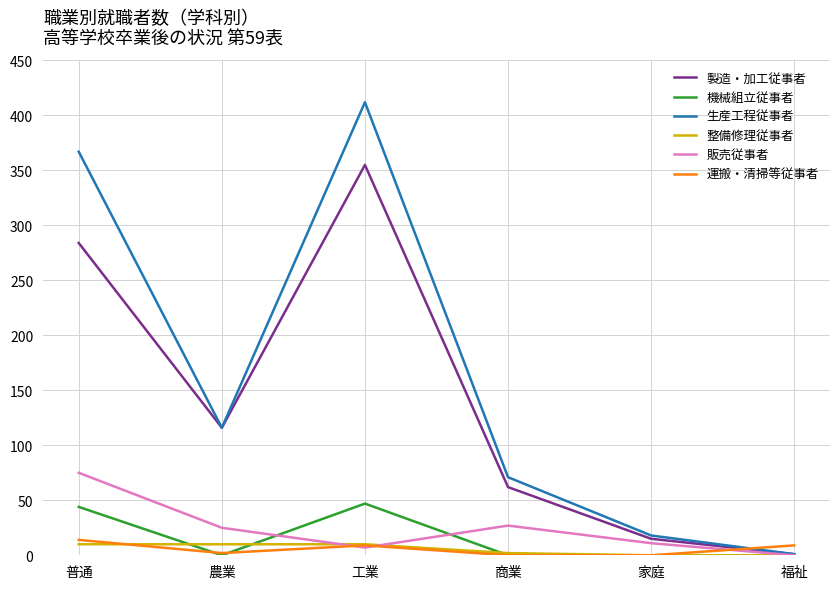

Reading left to right, extract all data points from this chart.

製造・加工従事者: 284	116	355	62	15	1
機械組立従事者: 44	0	47	0	0	0
生産工程従事者: 367	116	412	71	18	1
整備修理従事者: 10	10	10	2	0	0
販売従事者: 75	25	7	27	11	0
運搬・清掃等従事者: 14	2	9	0	0	9